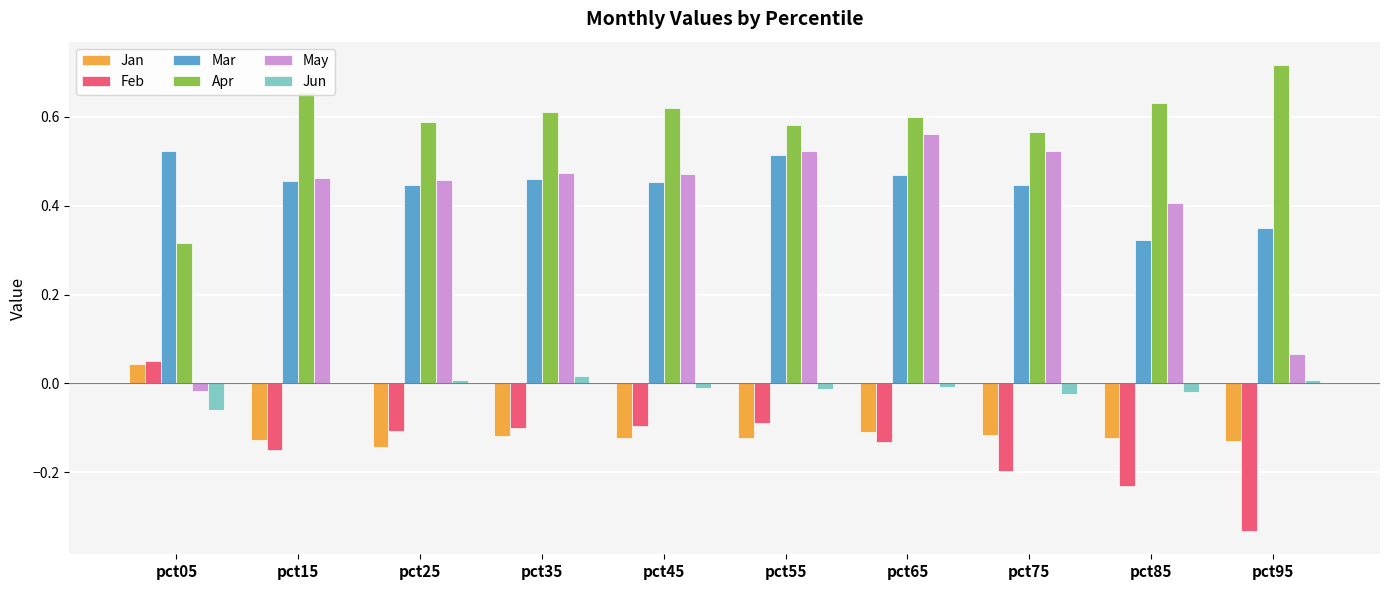

Which series has the largest total across all categories?

Apr